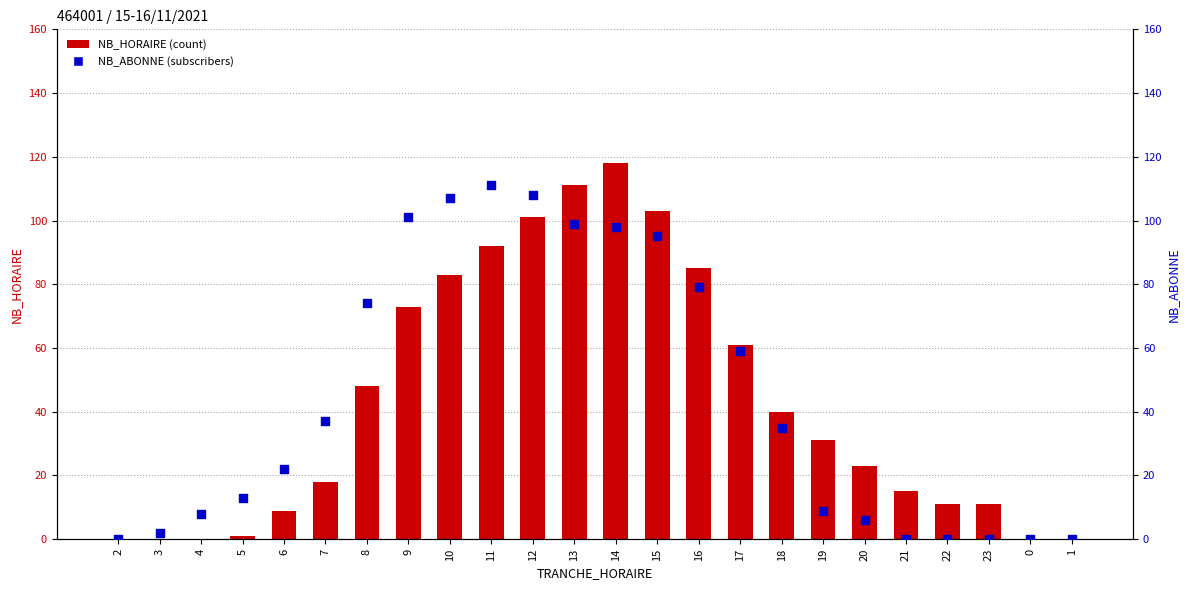

Which series reaches the minimum Y coordinate?

NB_HORAIRE (count)